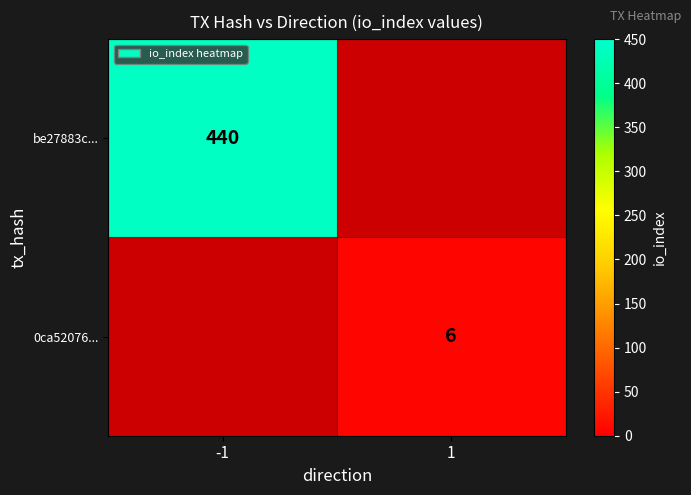

The value of 0ca52076... at 1 is 6. True or false?

True